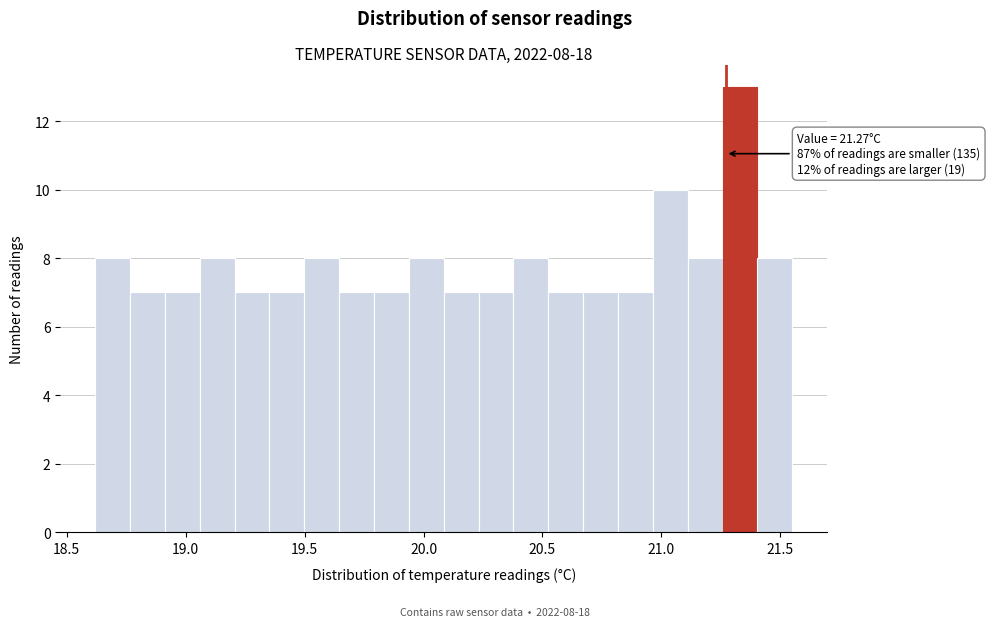

Around what value on the x-axis is the tallest bar? Give the approximate position of its centre, as read against the axis.

21.35